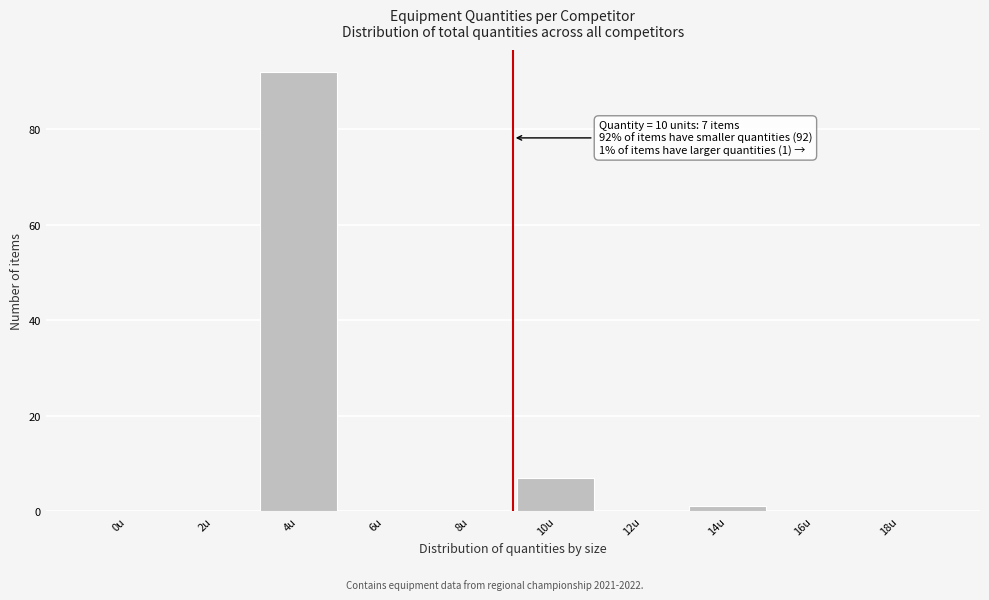

Reading right to left, transcribe all the data shown in this chart.

18u=0	16u=0	14u=1	12u=0	10u=7	8u=0	6u=0	4u=92	2u=0	0u=0